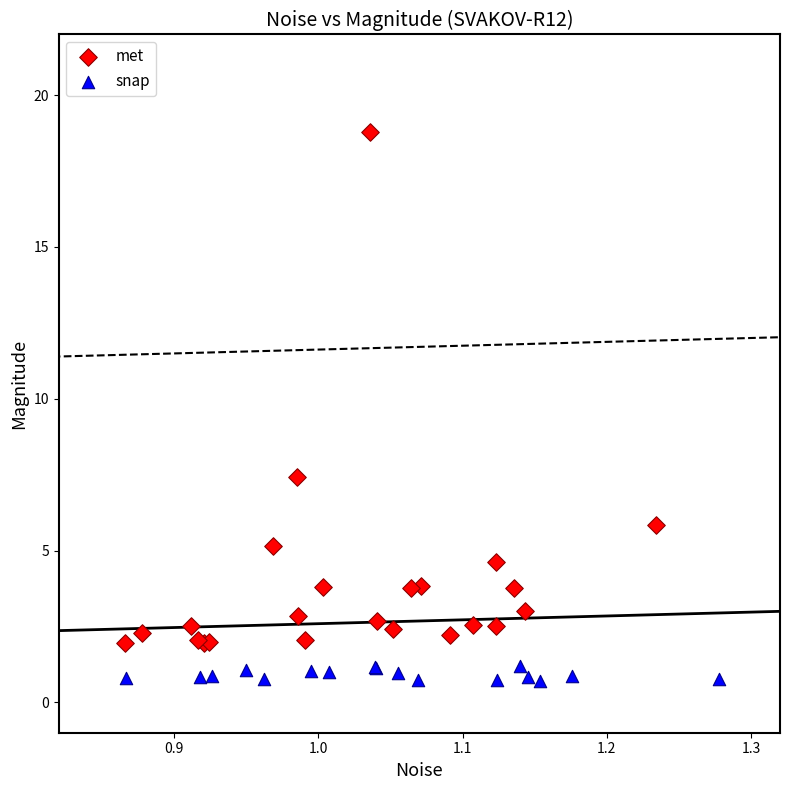

What are all the series names shown in the legend?

met, snap